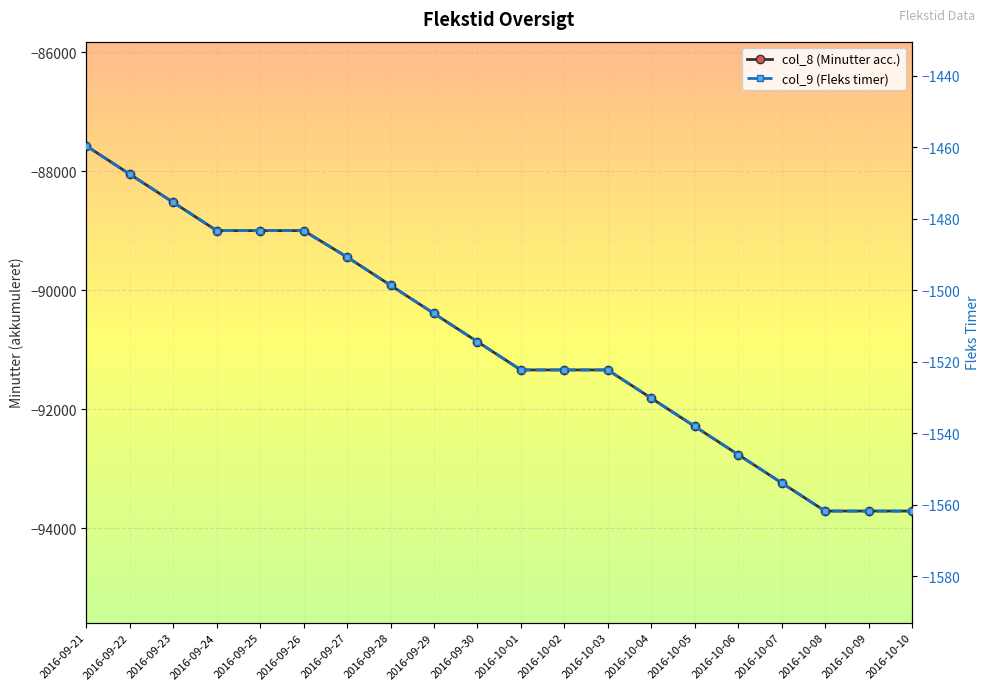

At which label does col_9 (Fleks timer) reach its minimum?

2016-10-08